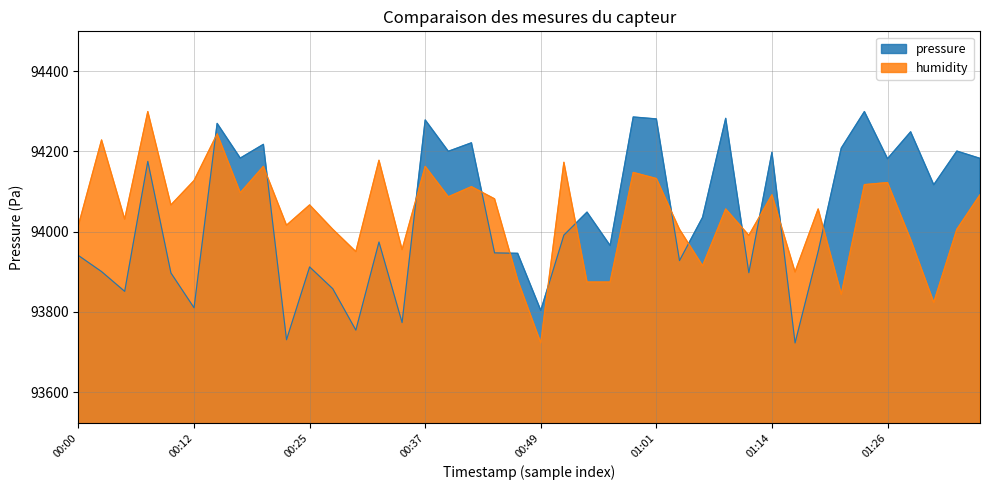

What is the lowest value of the humidity series?

93722.3